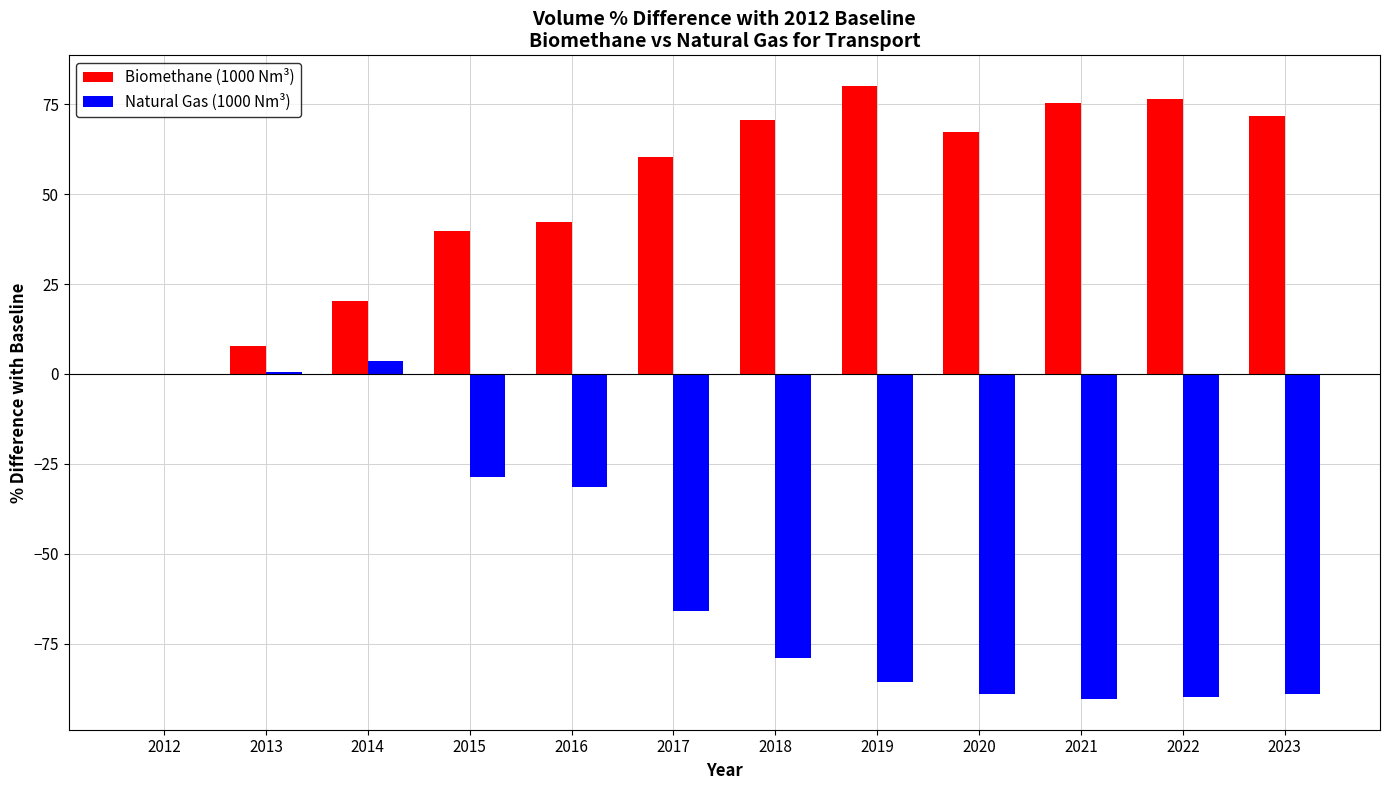

What is the sum of all Natural Gas (1000 Nm³) values?

-644.9